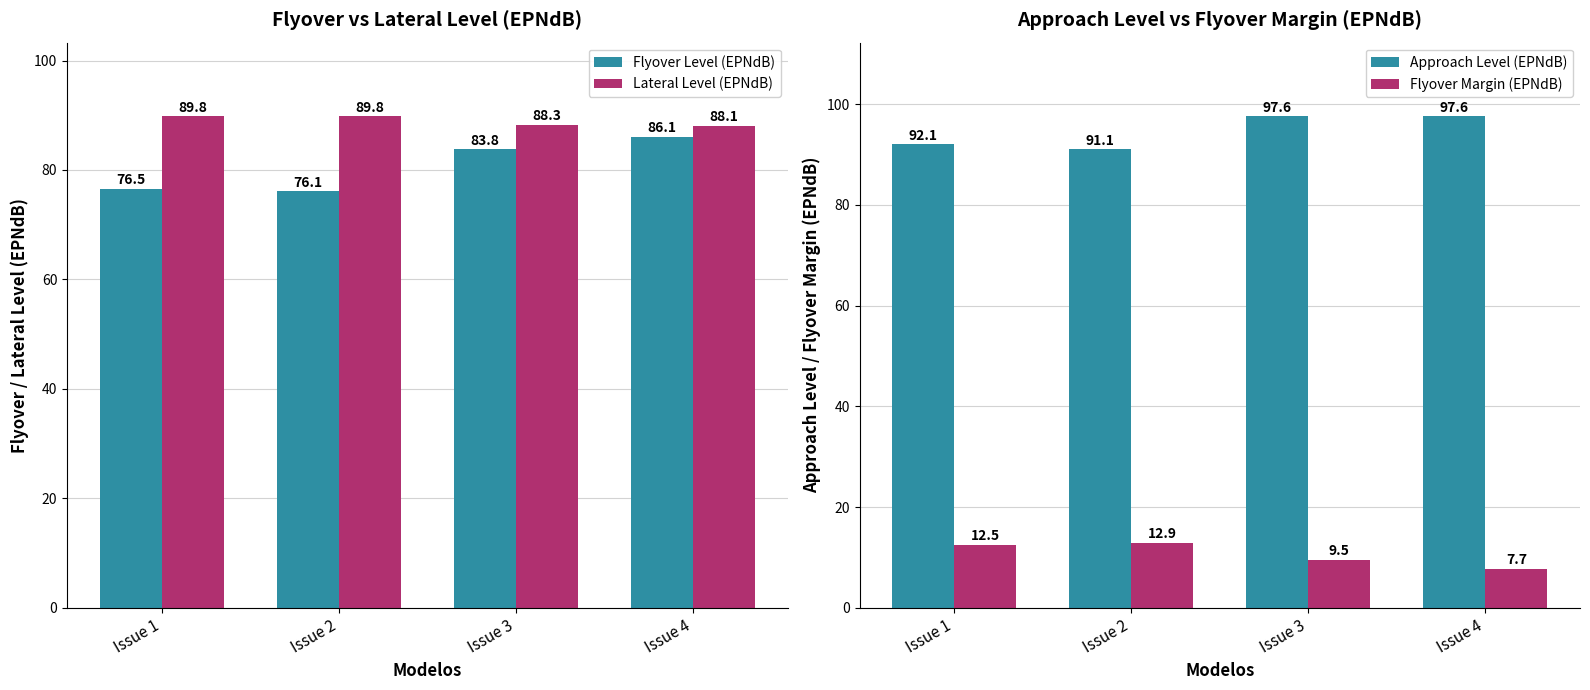

Which category has the lowest value in the Flyover Level (EPNdB) series?

Issue 2